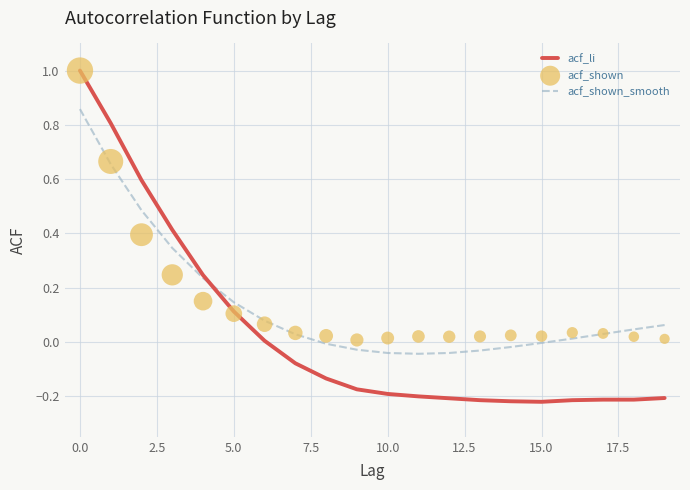

At how many categories does at least one series exceed 0?

20